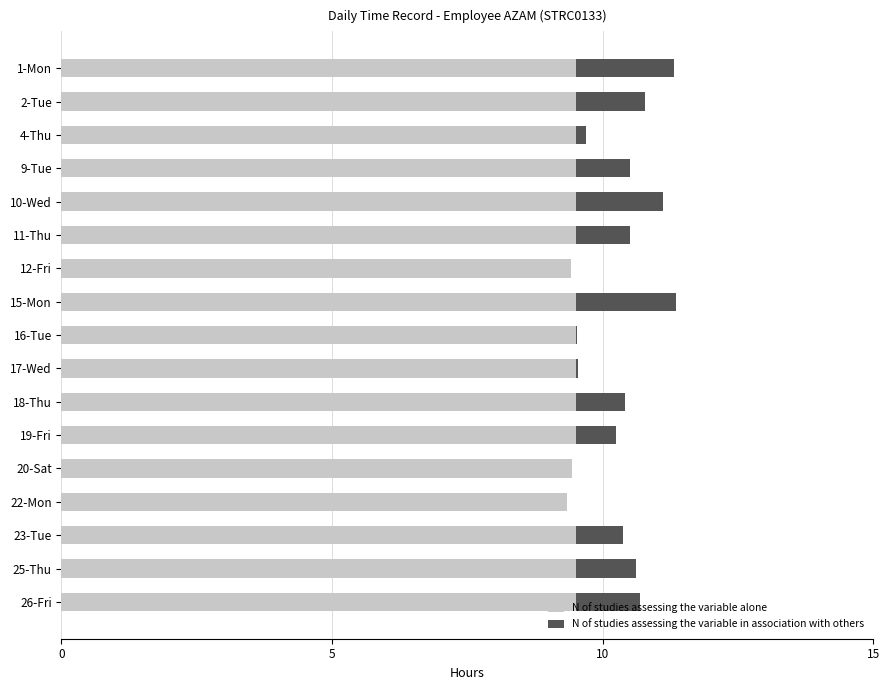

Count the number of categories in the chart.

17